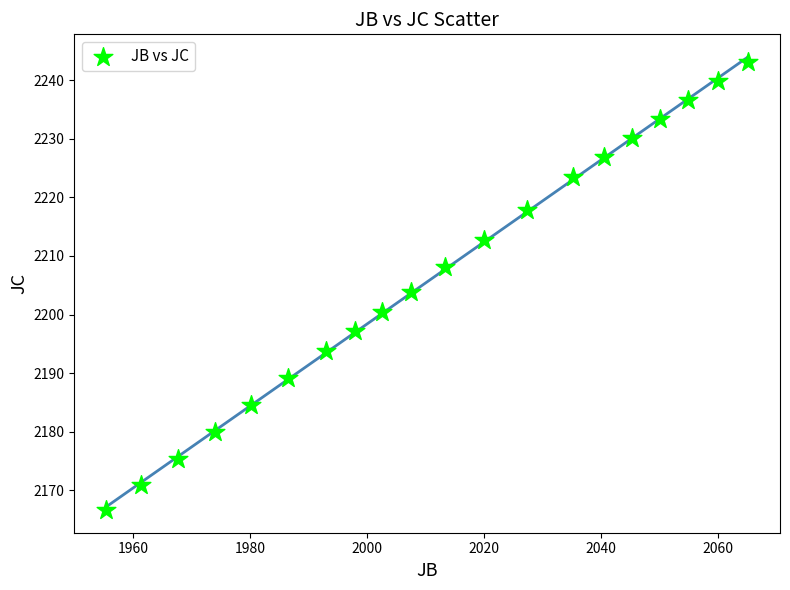

What is the range of Y values (max minus min)?

76.5